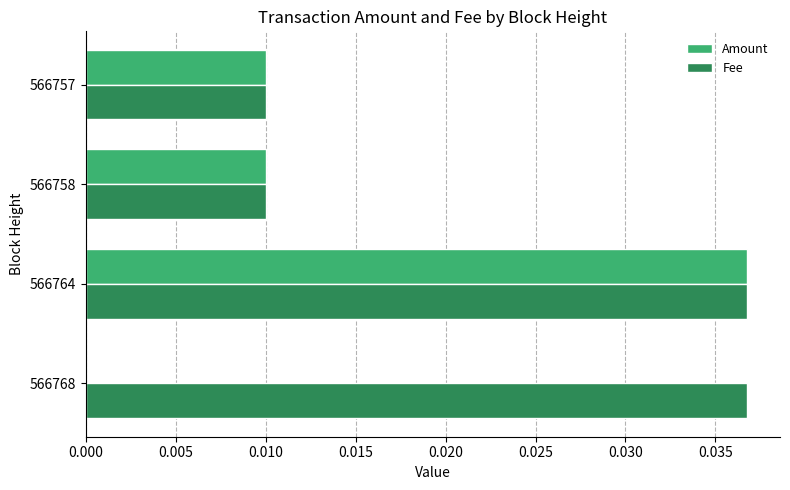

At which category is the sum across all series the highest?

566764